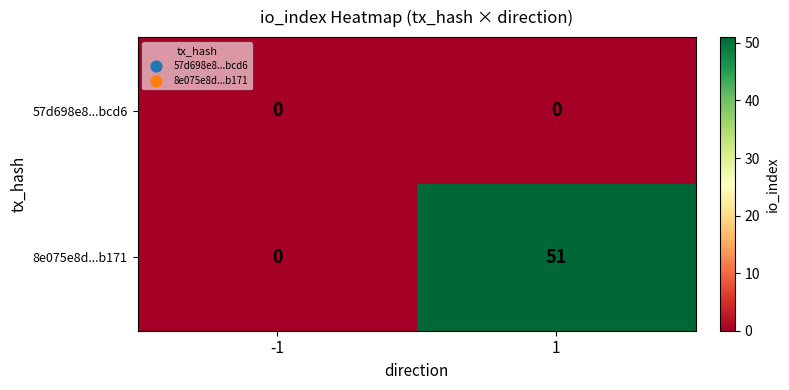

Which series has the widest spread of values?

8e075e8d...b171